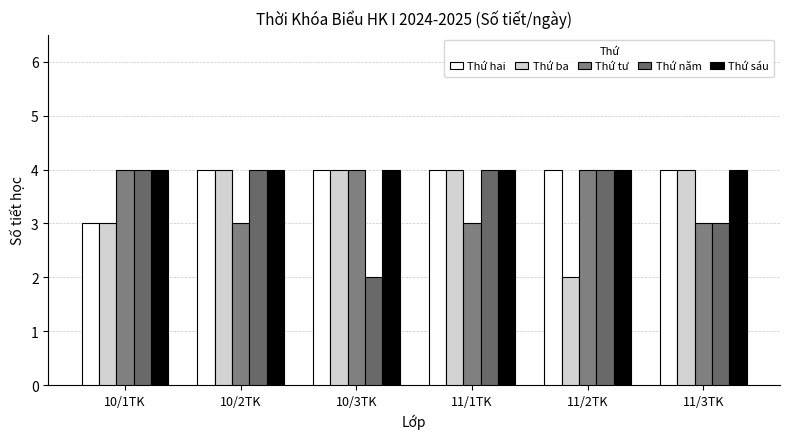

What is the maximum value shown in the chart?

4